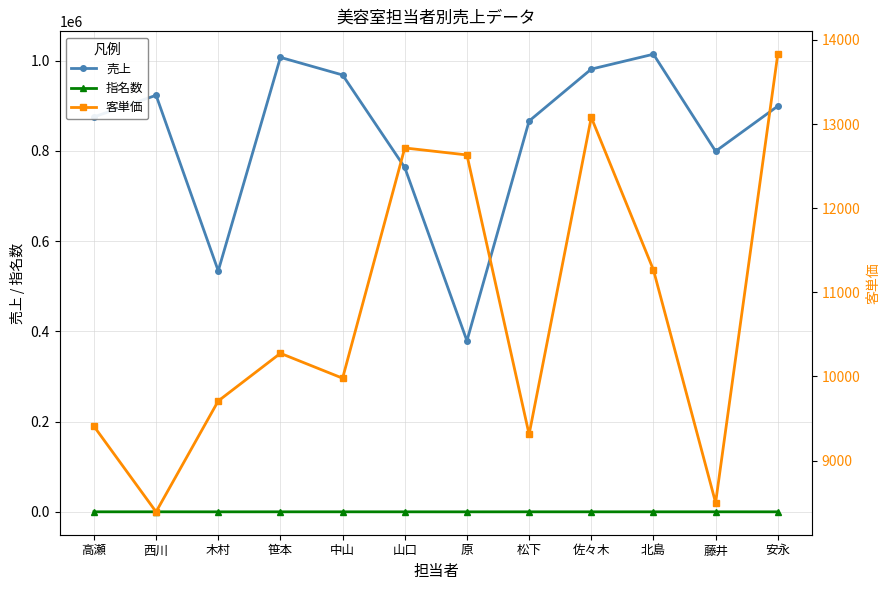

What is the difference between the highest and lowest values at 西川?

922890.0